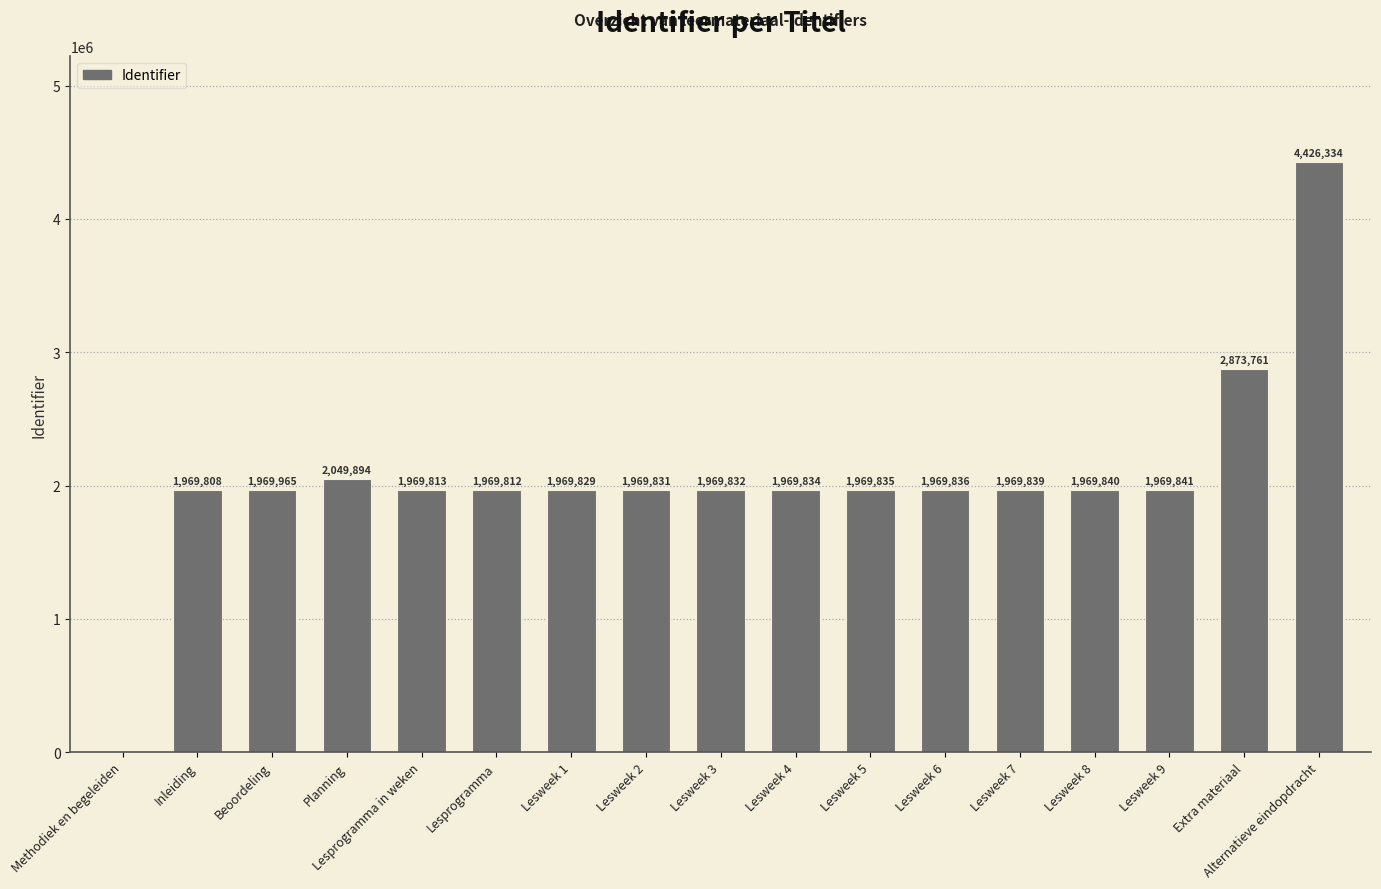

Count the number of categories in the chart.

17